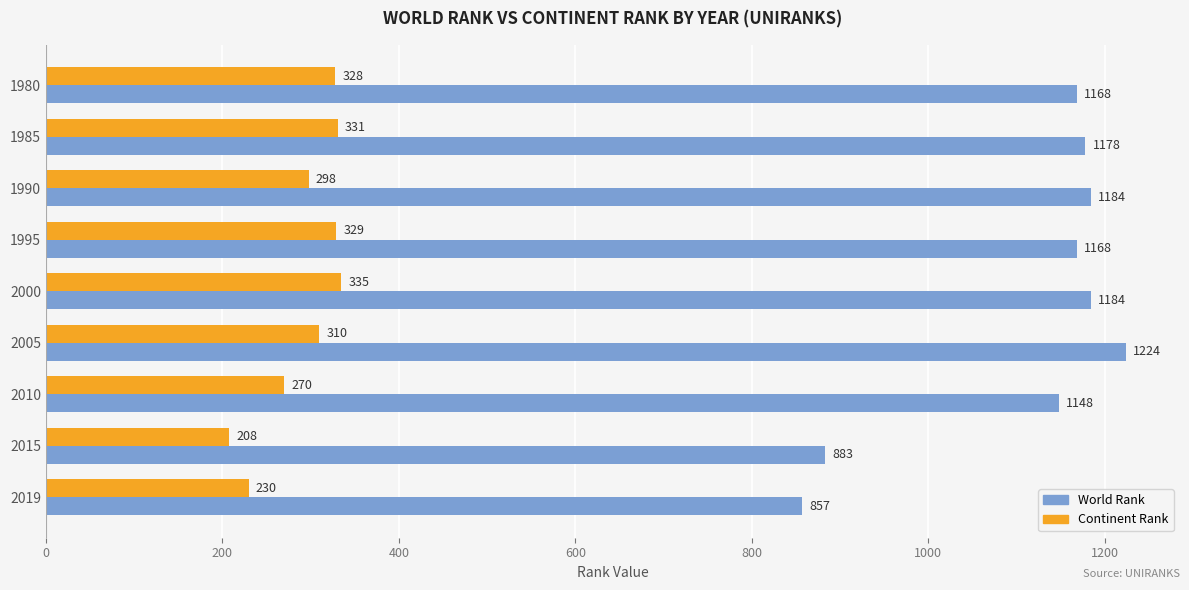

Rank the series by their average value, from lowest to highest.

Continent Rank, World Rank